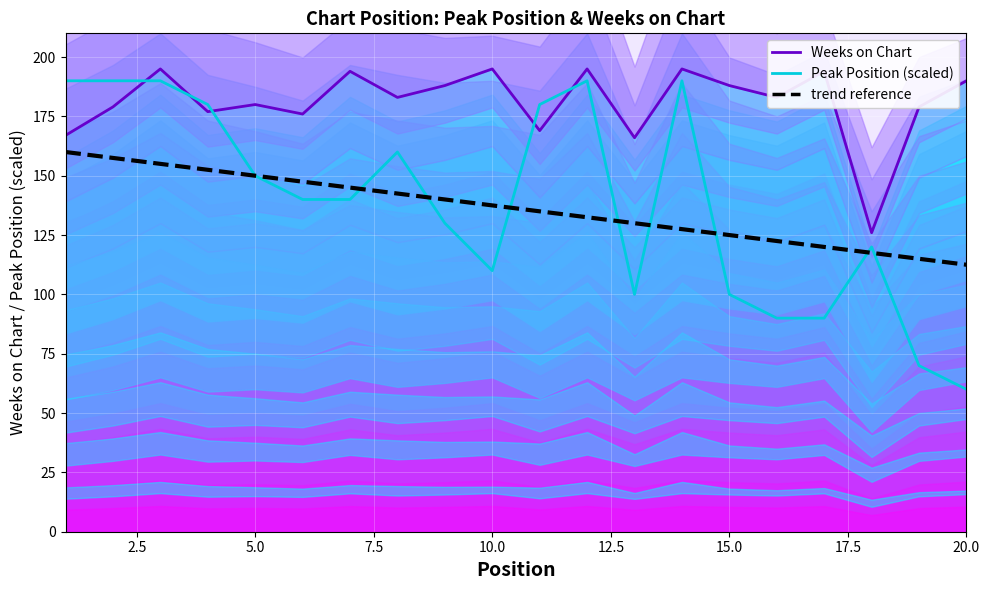

What are all the series names shown in the legend?

Weeks on Chart, Peak Position (scaled), trend reference